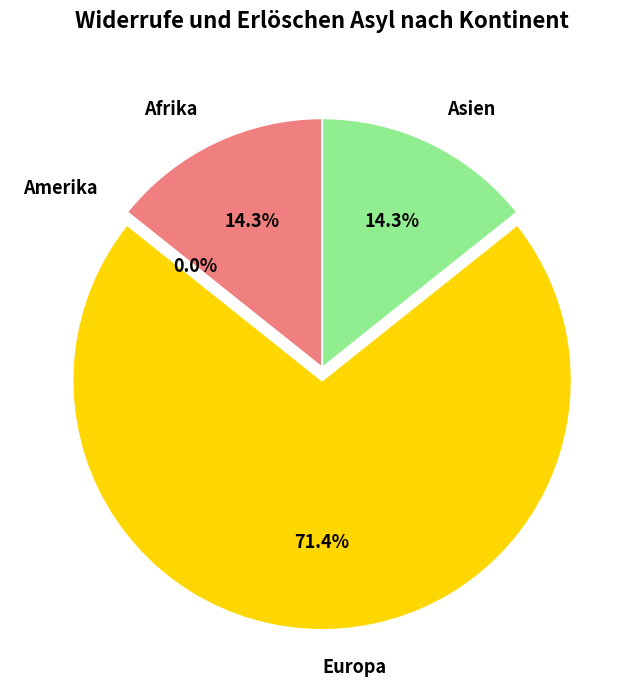

Rank the categories by value from highest to lowest.

Europa, Afrika, Asien, Amerika